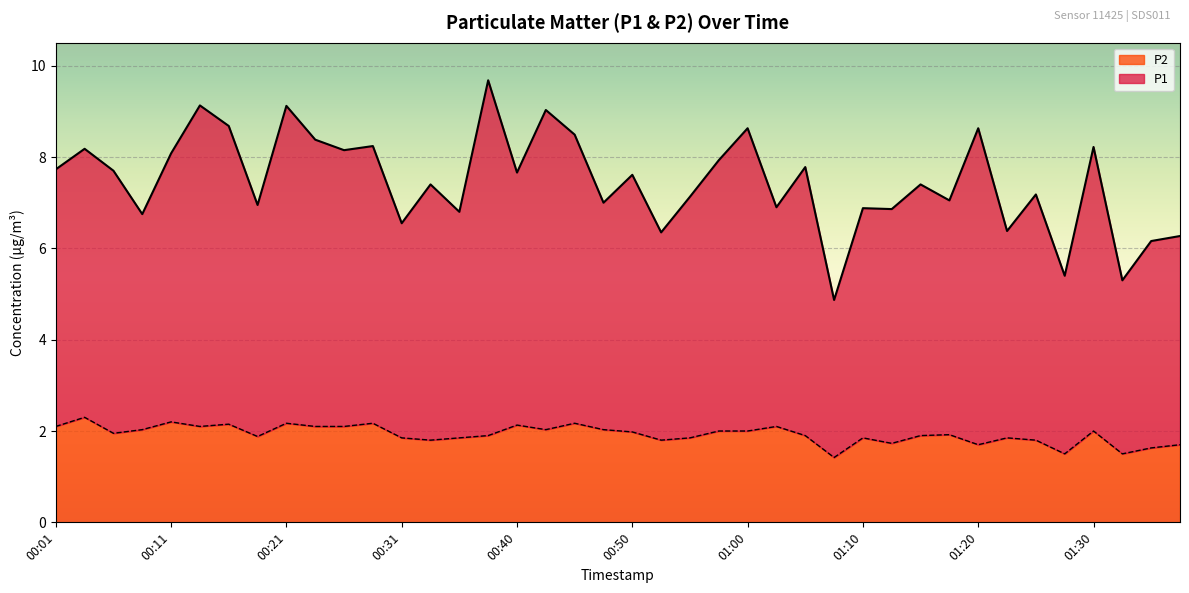

What is the difference between the highest and lowest values at 00:55?

5.3